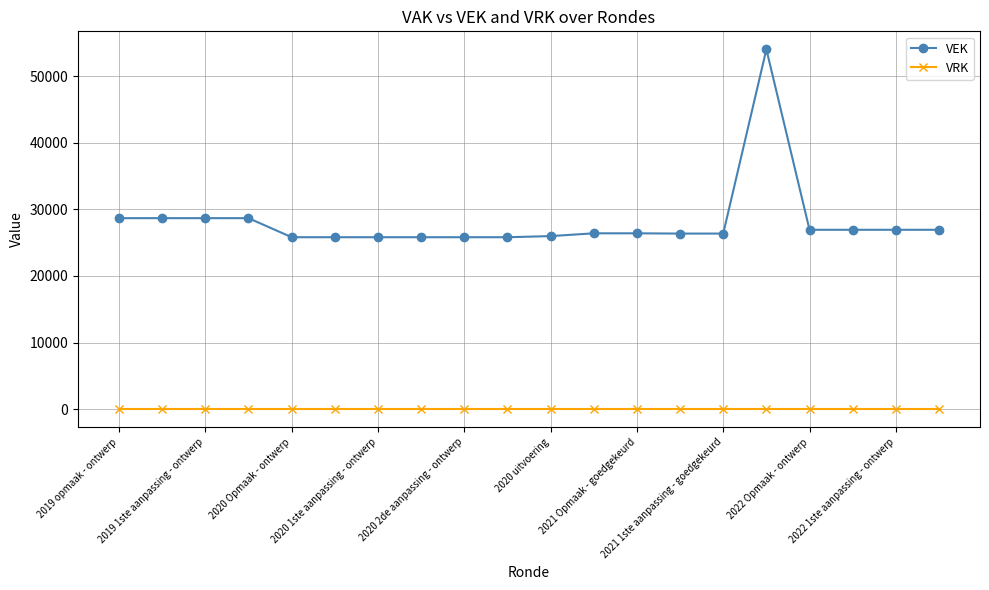

What is the maximum value for VEK?

54032